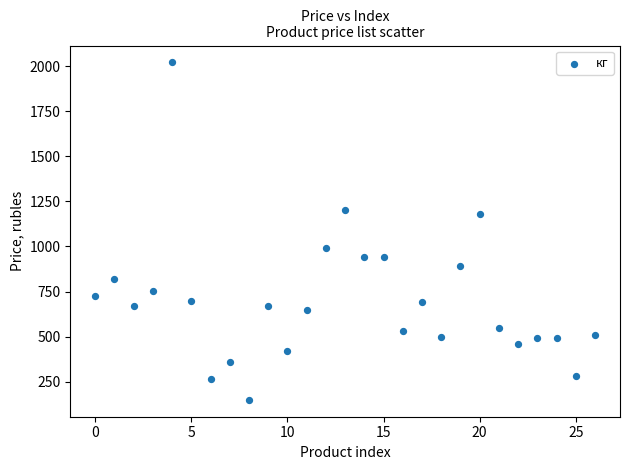

What is the range of Y values (max minus min)?

1870